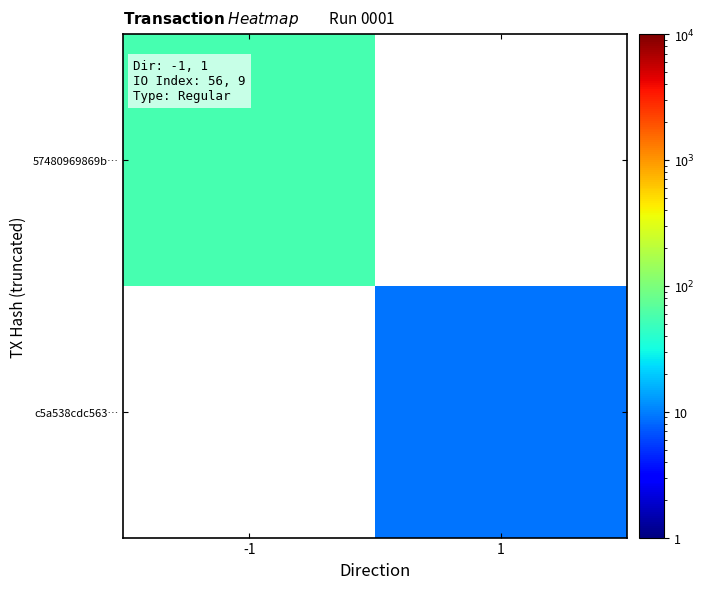

Rank the series by their maximum value, from lowest to highest.

c5a538cdc563…, 57480969869b…